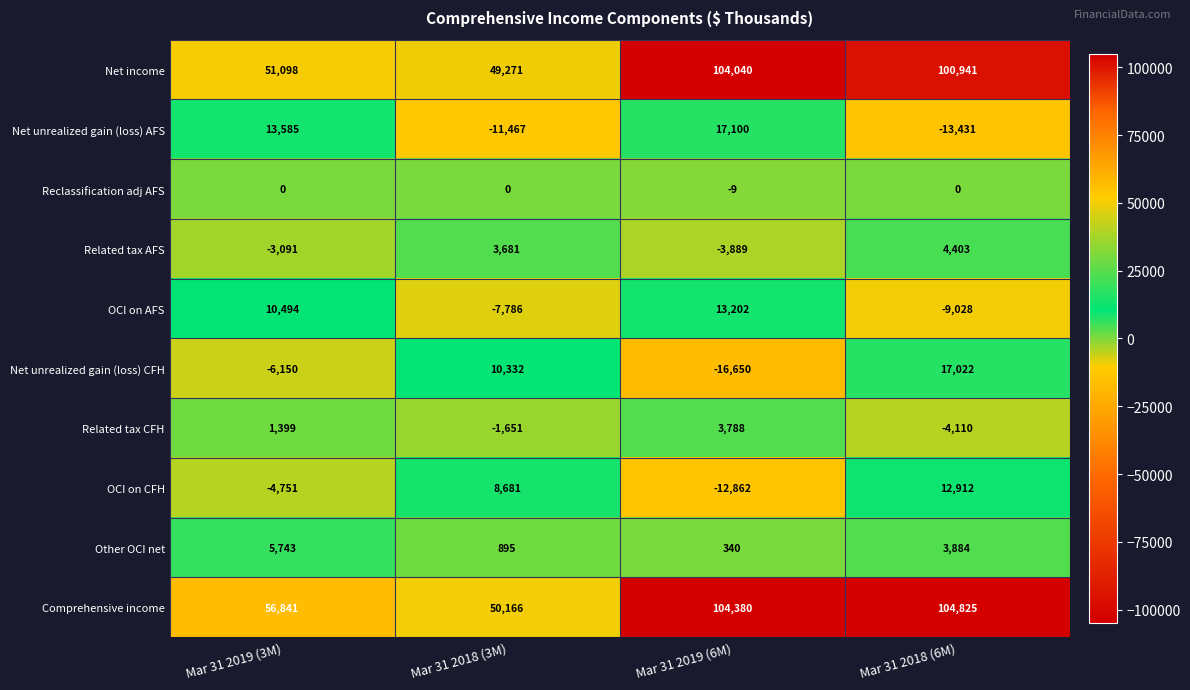

Which series has the largest total across all categories?

Comprehensive income